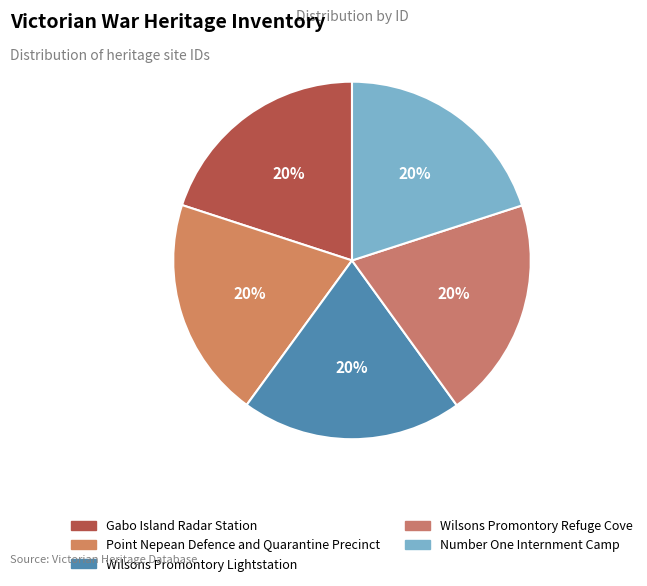

Which slice is the smallest?

Gabo Island Radar Station